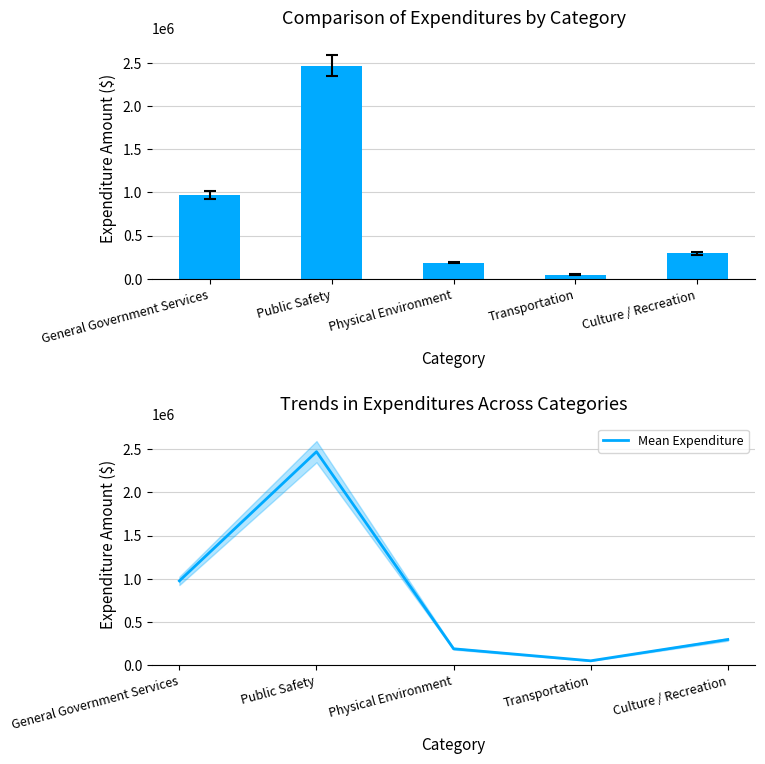

What is the average value of the Mean Expenditure series?

793681